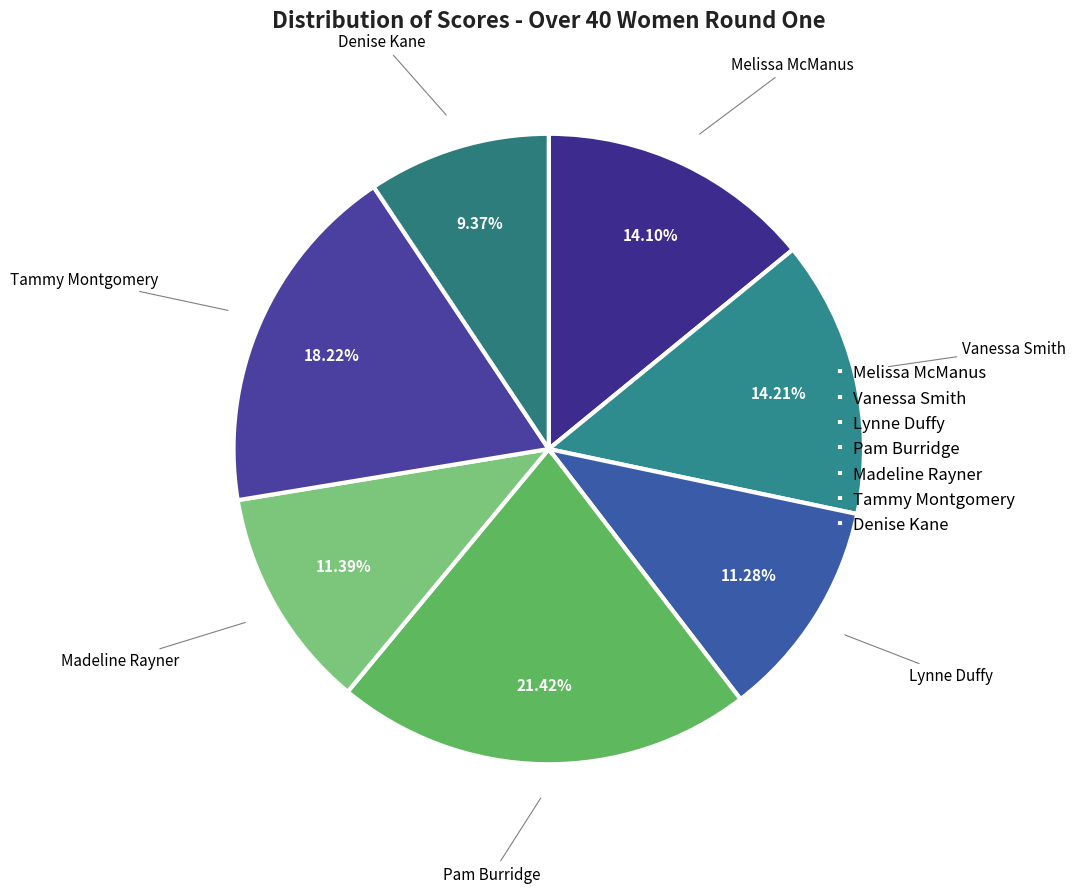

How many segments does this pie chart have?

7